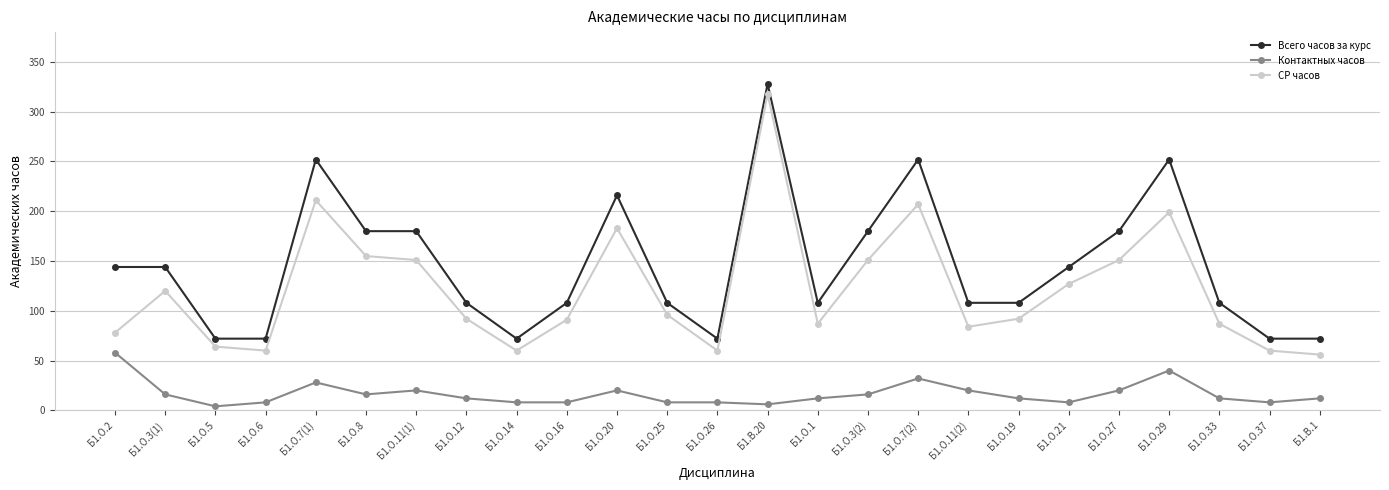

Does the chart display data point markers on the line(s)?

Yes